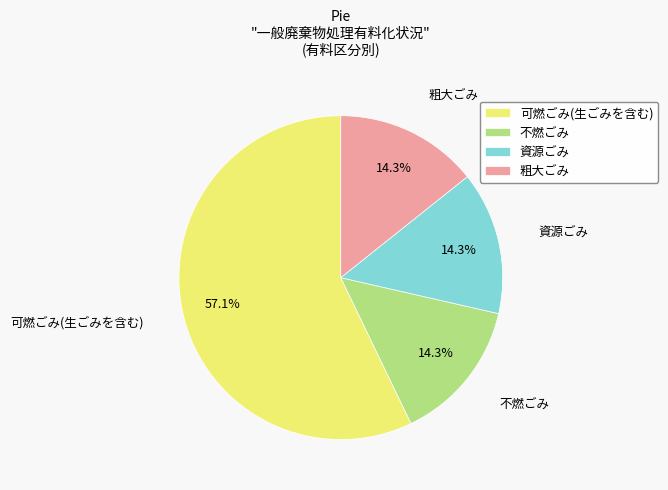

How many slices are in this pie chart?

4